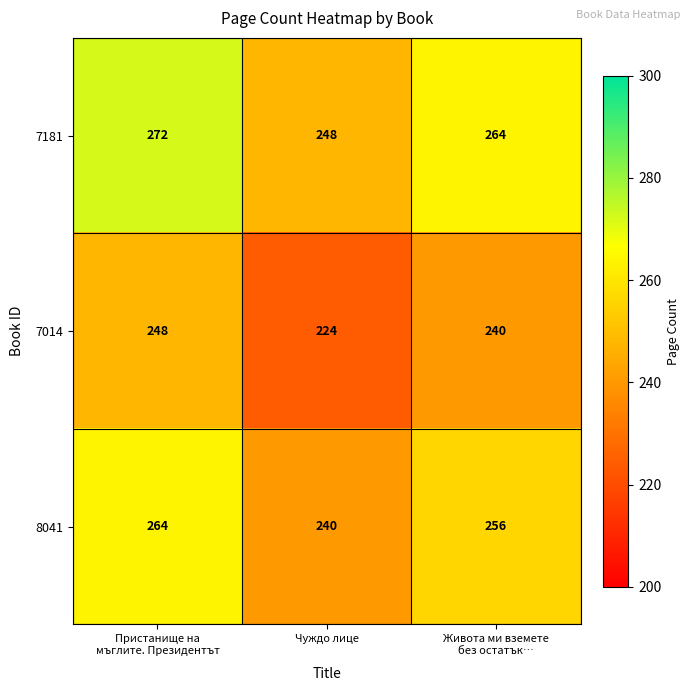

Rank the series at Чуждо лице from highest to lowest value.

7181, 8041, 7014